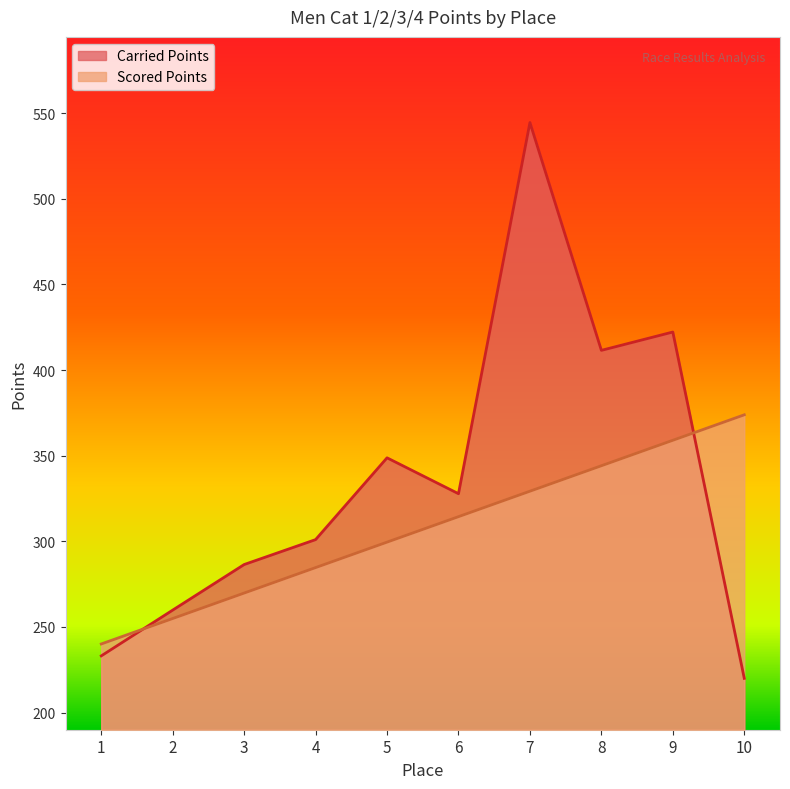

Rank the series by their maximum value, from highest to lowest.

Carried Points, Scored Points